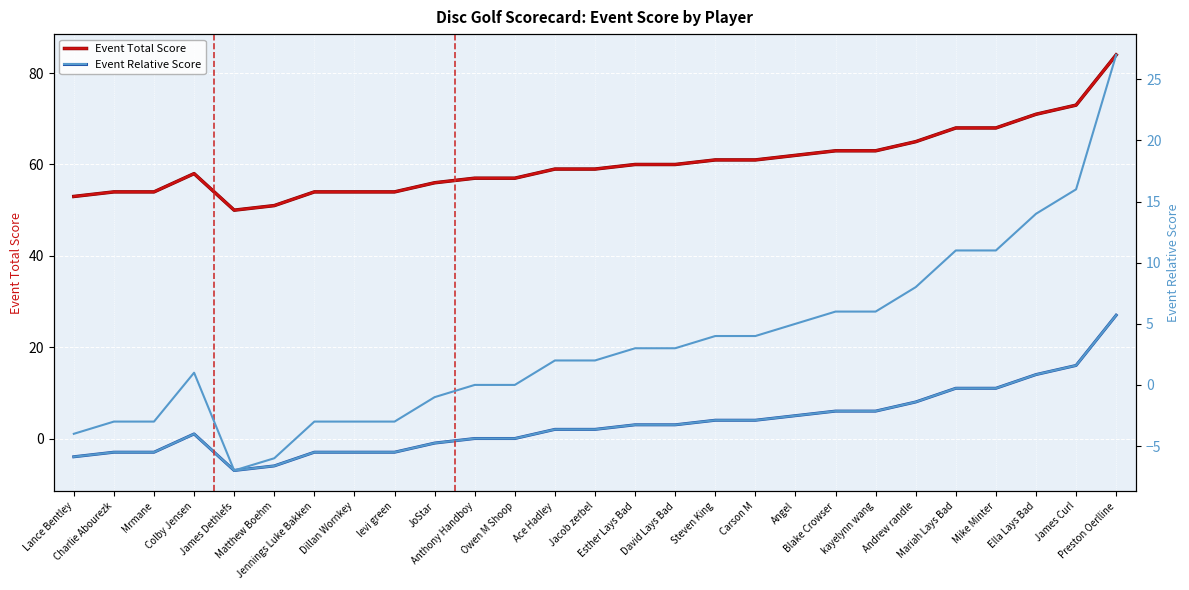

The Event Total Score series shows 50 at James Dethlefs. True or false?

True